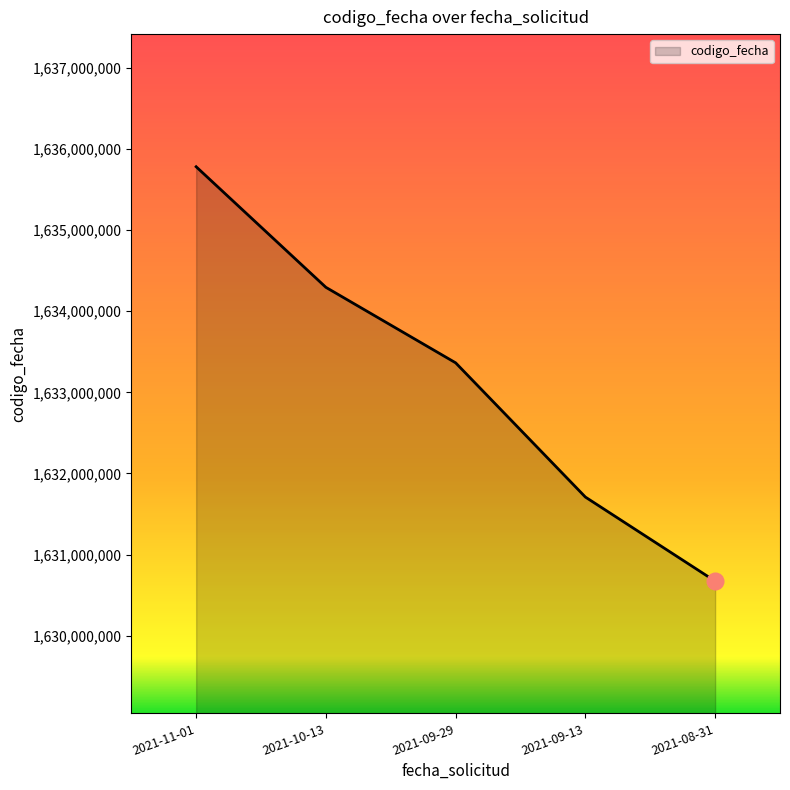

List the labels in order of value, largest first.

2021-11-01, 2021-10-13, 2021-09-29, 2021-09-13, 2021-08-31